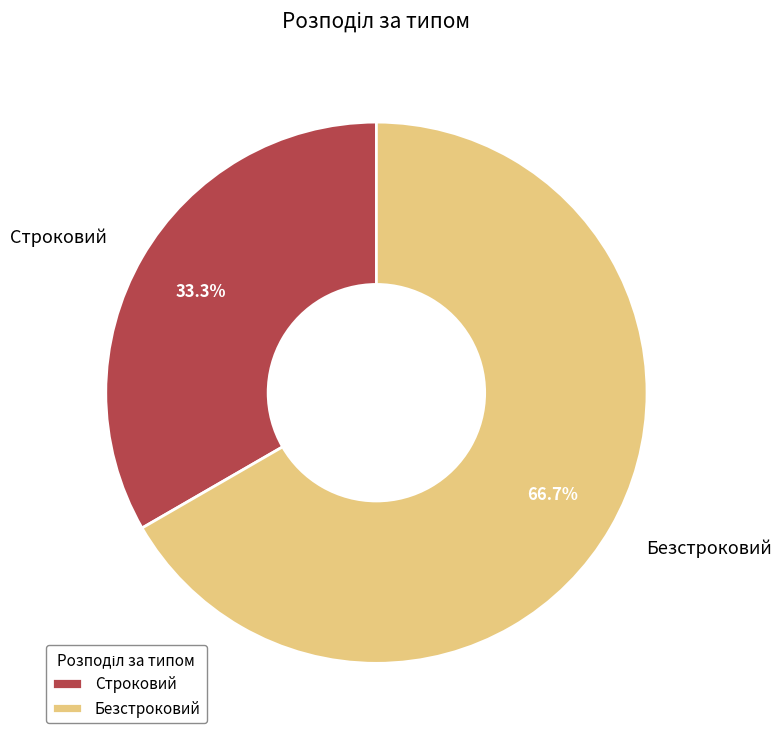

True or false: Безстроковий accounts for 57% of the total.

False